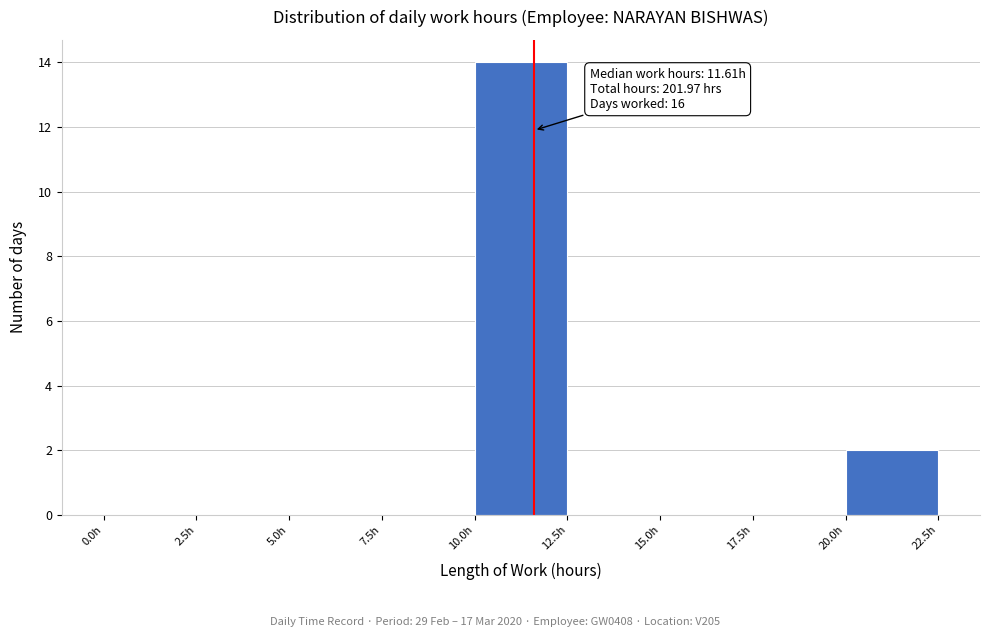

Which range on the x-axis has the tallest bar?

10.0 to 12.5